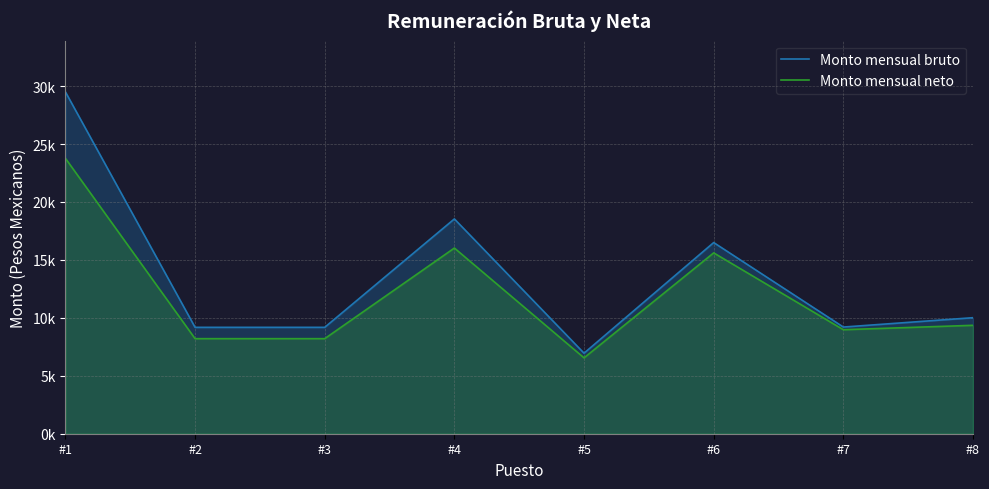

True or false: Monto mensual neto and Monto mensual bruto intersect in this chart.

False